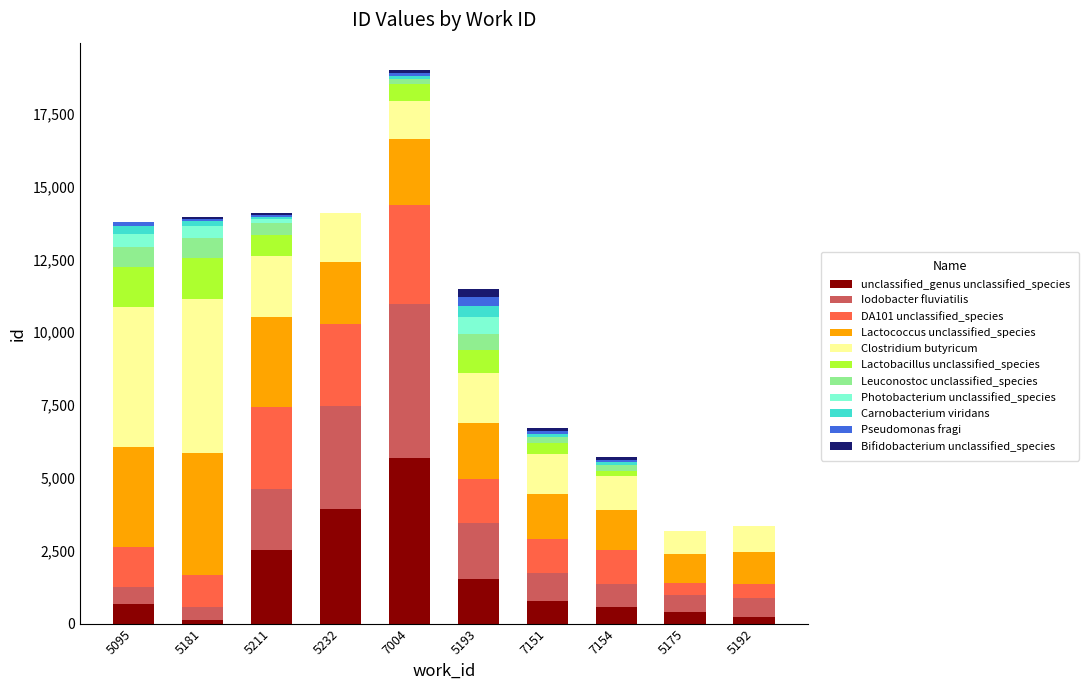

What is the highest value of the unclassified_genus unclassified_species series?

5667.3